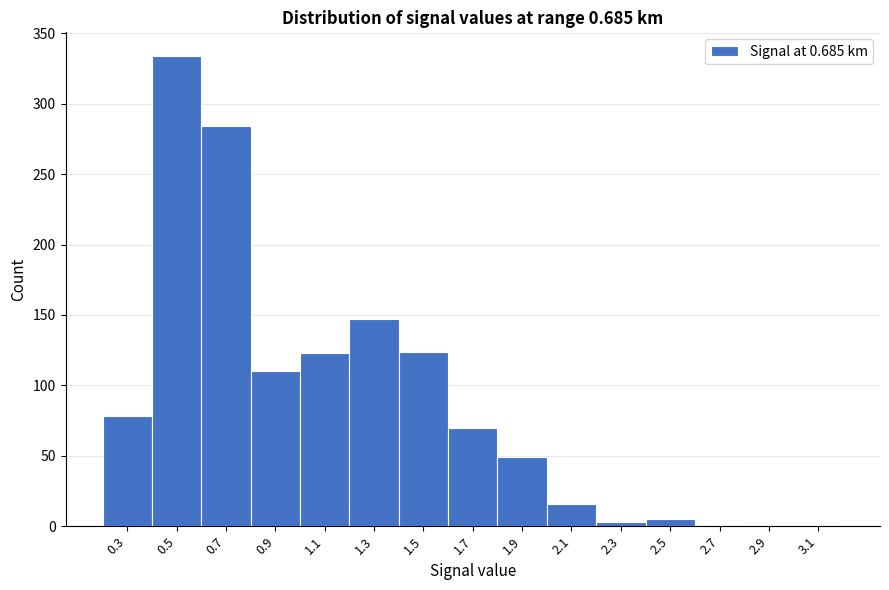

What is the change in value from 0.7 to 1.3?

-137